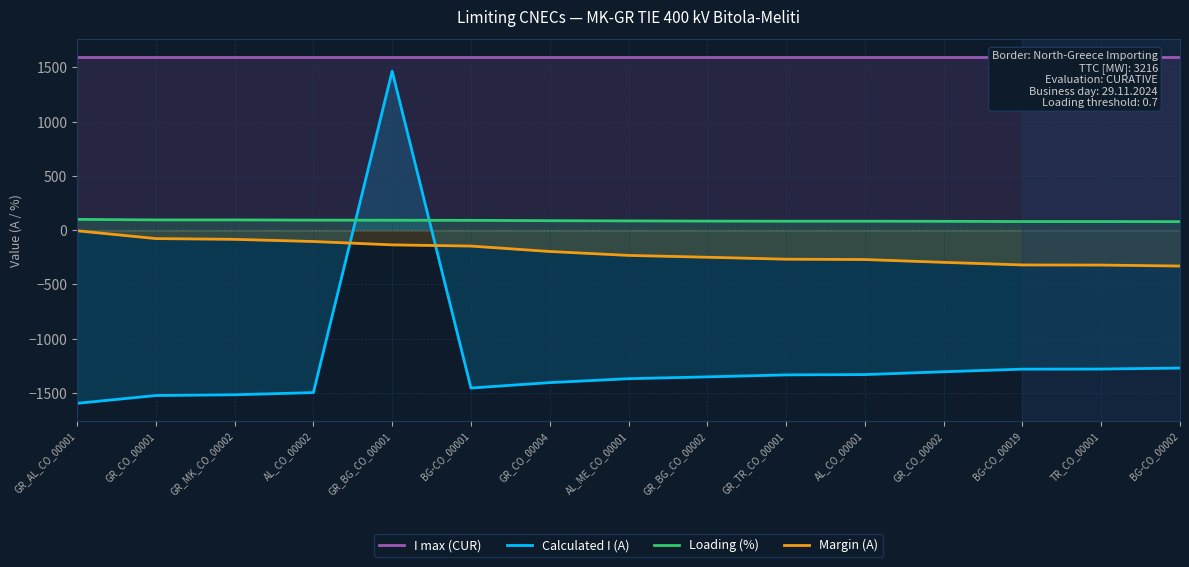

True or false: I max (CUR) has more than 0 interior local peaks.

False